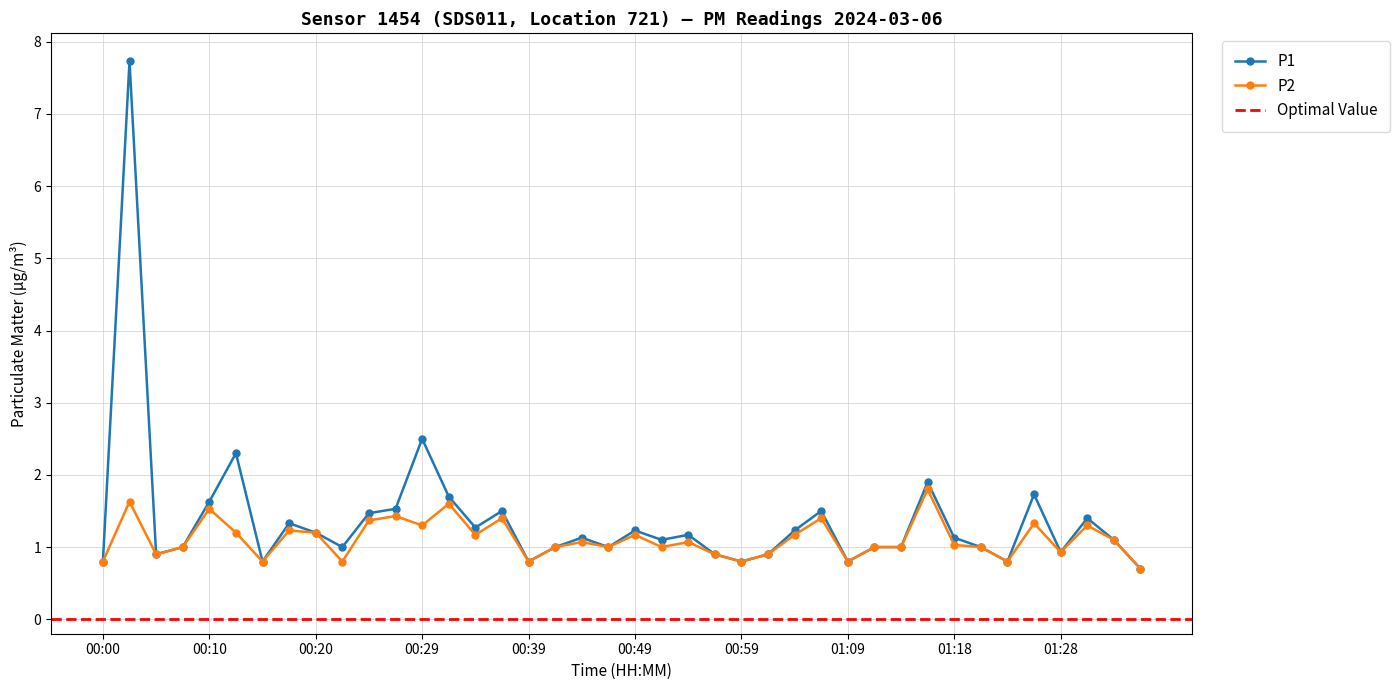

Where does the P2 series first go above 1?

00:02